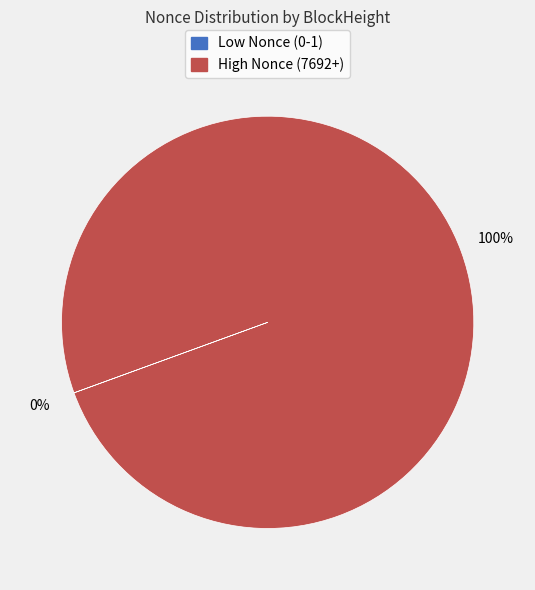

Does any single category account for the majority?

Yes